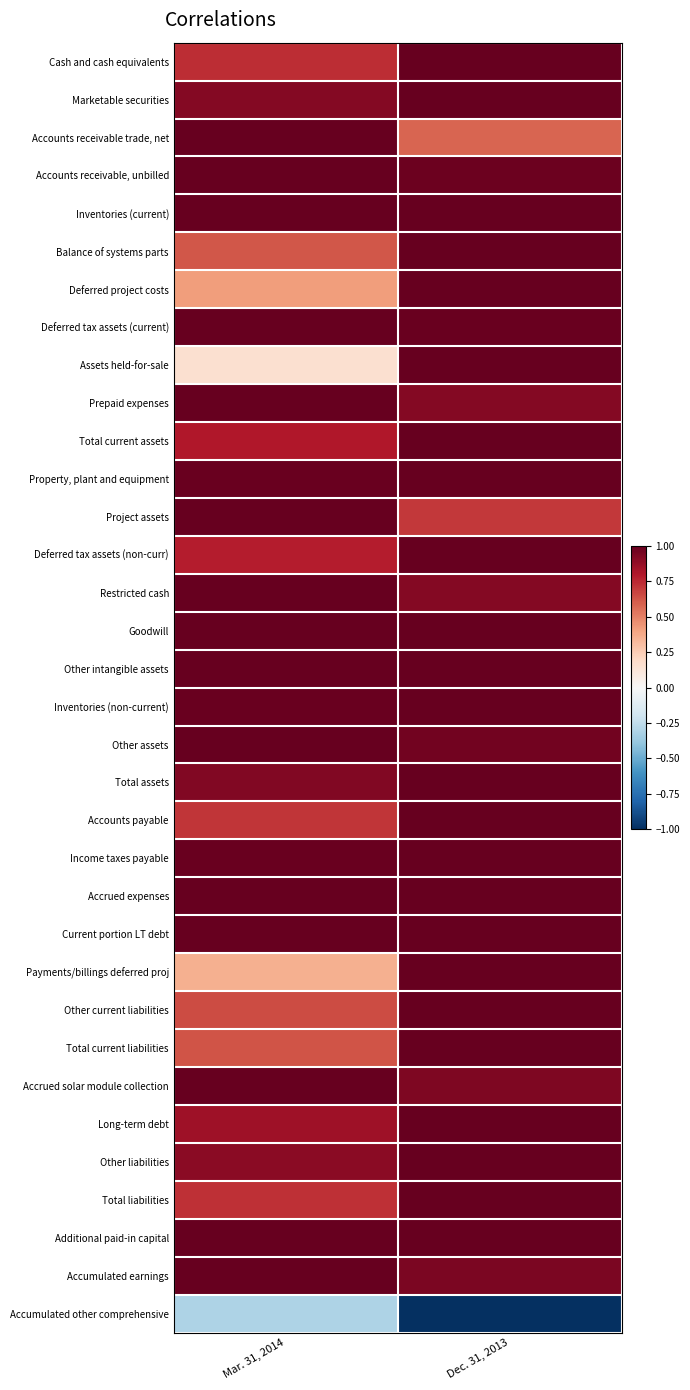

How many distinct data groups are displayed?

34